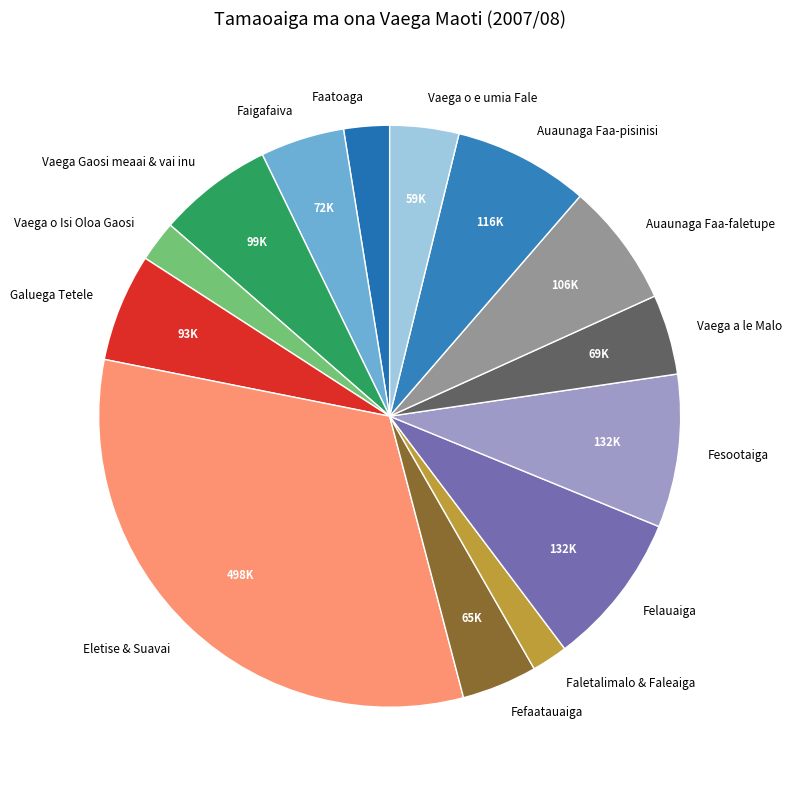

What is the largest slice in the pie chart?

Eletise & Suavai